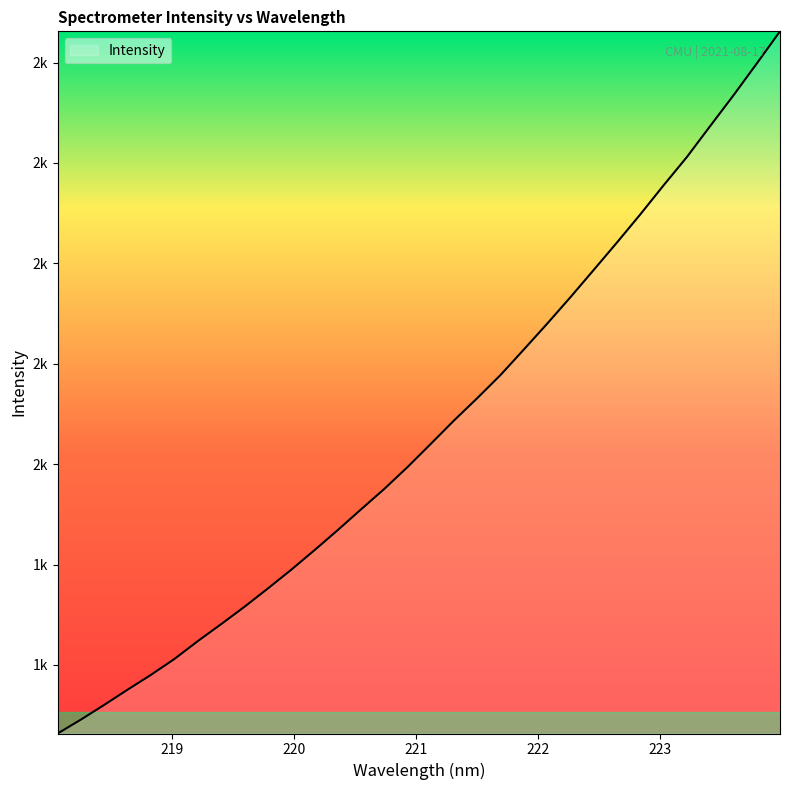

Does the chart have visible grid lines?

No